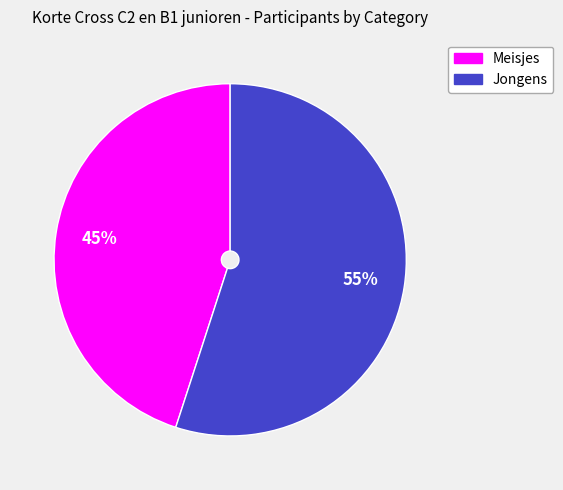

Which category accounts for the majority?

Jongens